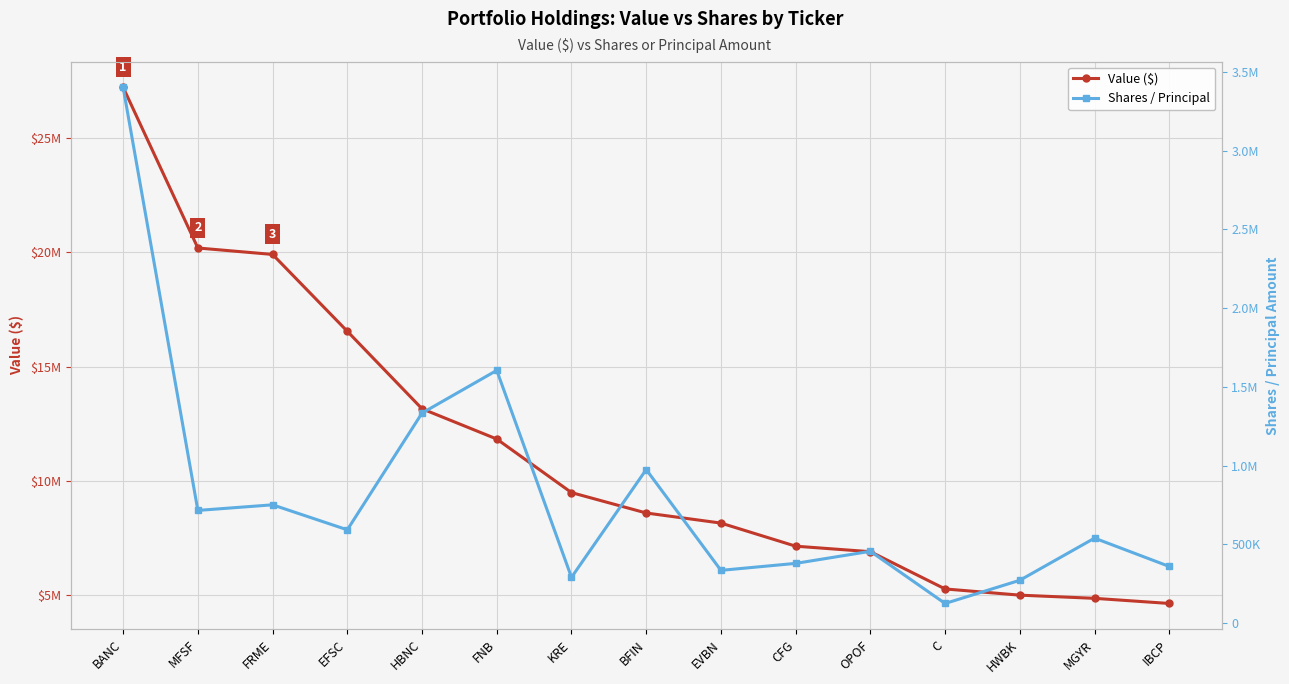

What is the difference between the maximum and minimum values in the Shares / Principal series?

3276651